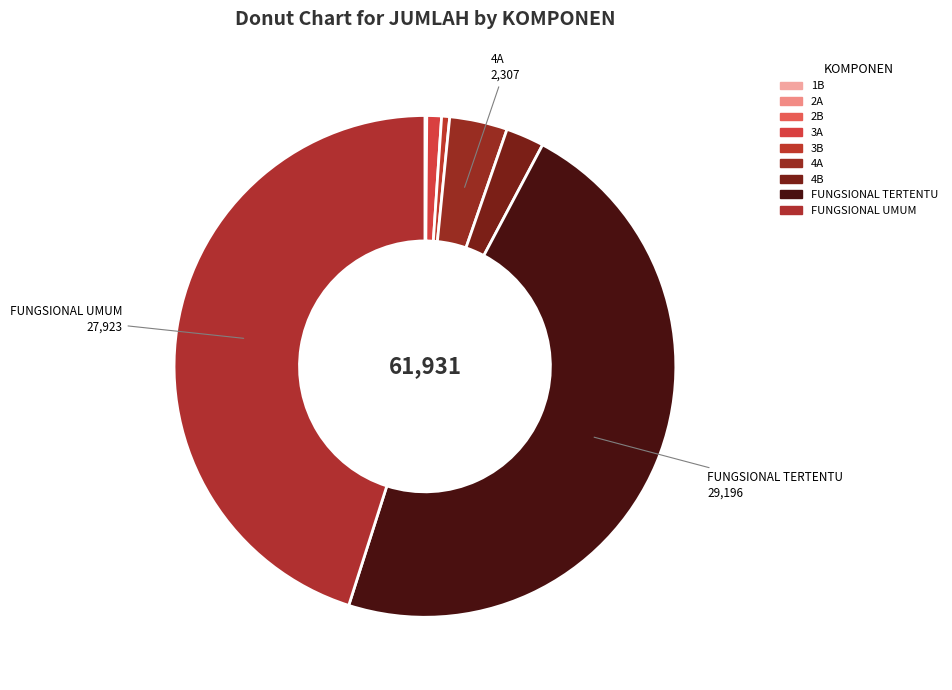

True or false: FUNGSIONAL TERTENTU accounts for 47% of the total.

True